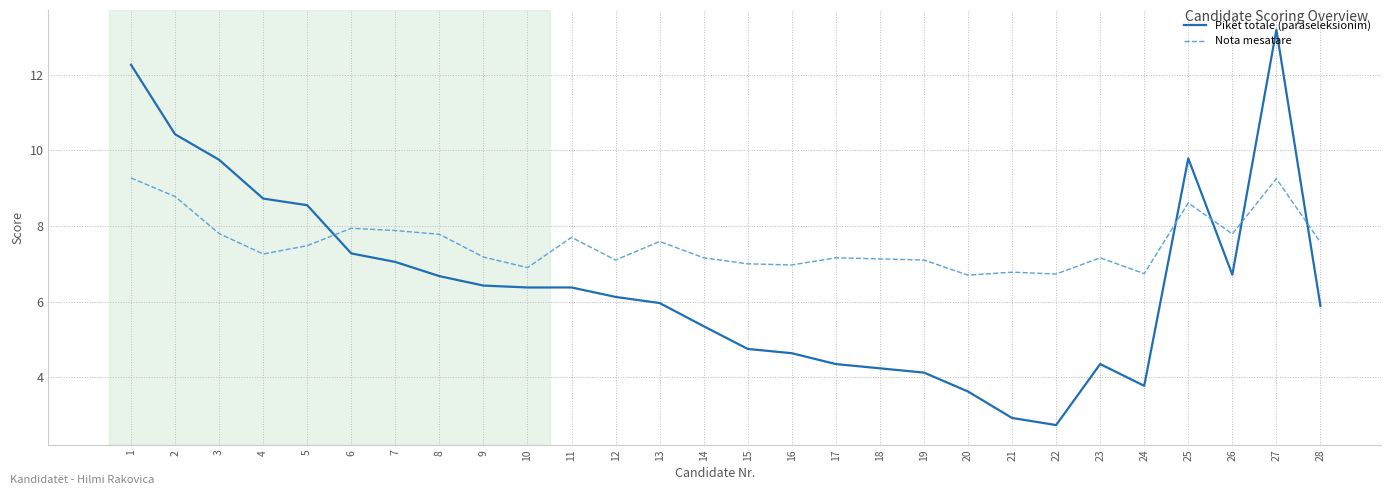

What is the difference between the maximum and minimum values in the Nota mesatare series?

2.6